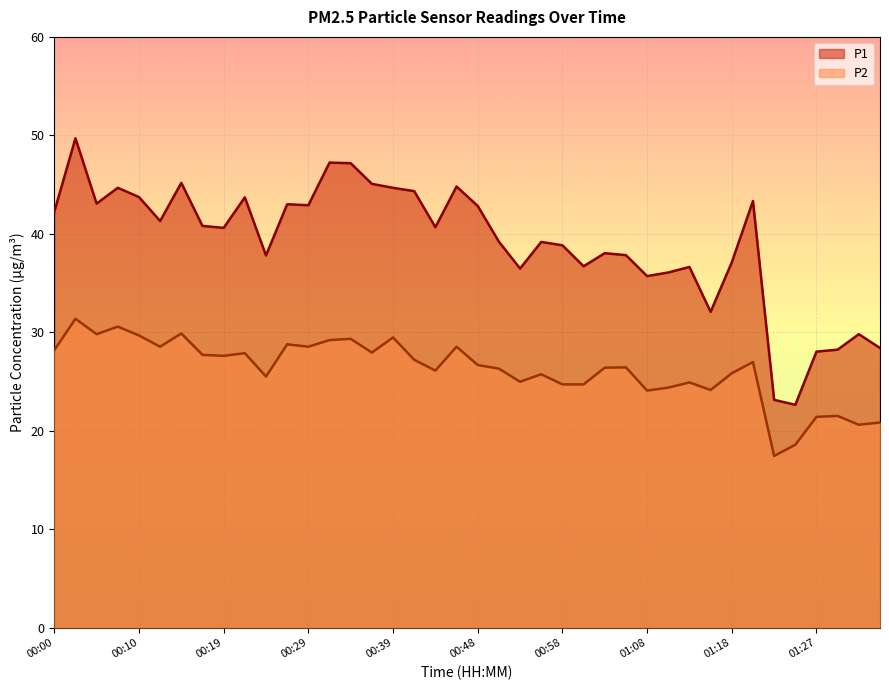

Is the value of P1 at 00:44 greater than the value of P2 at 00:12?

Yes